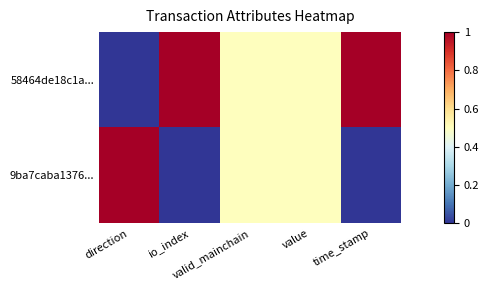

Rank the series by their maximum value, from lowest to highest.

58464de18c1a..., 9ba7caba1376...